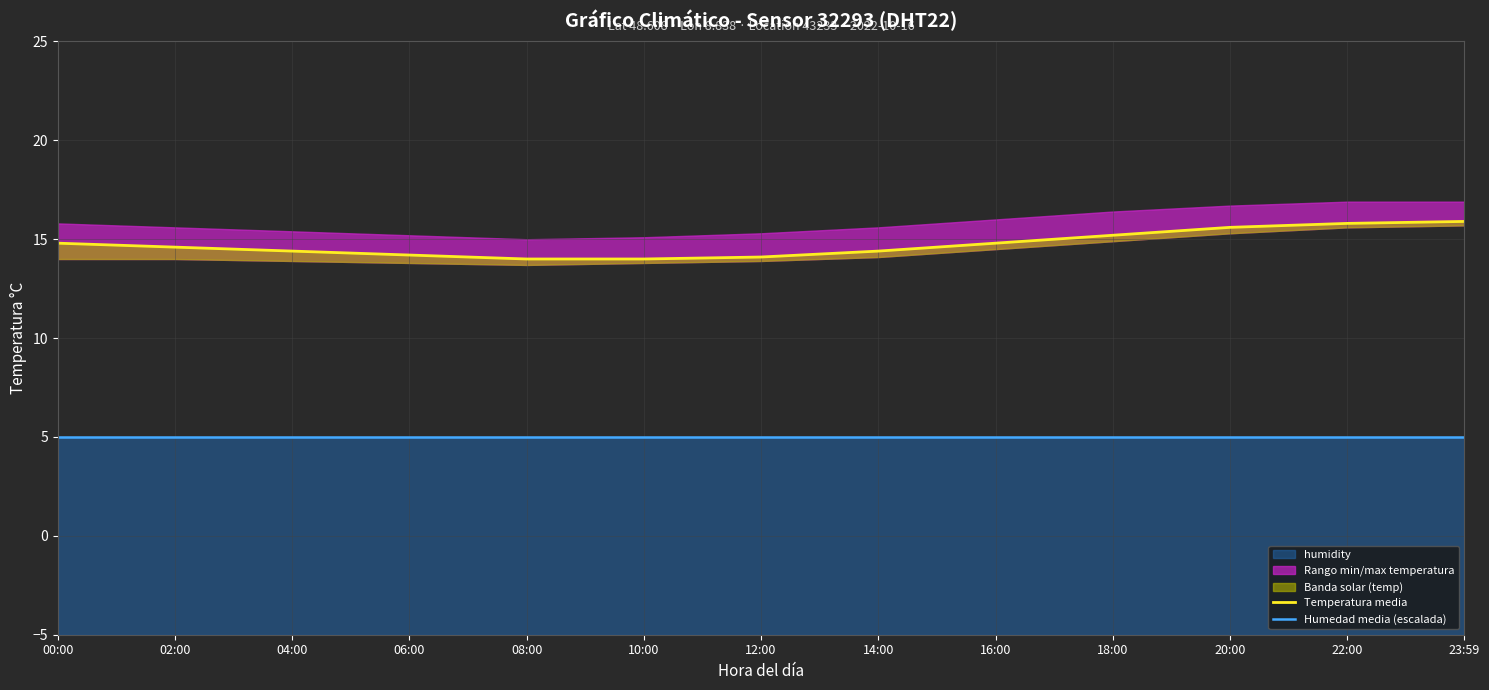

Reading left to right, transcribe all the data shown in this chart.

Temperatura media: 00:00=14.8	02:00=14.6	04:00=14.4	06:00=14.2	08:00=14.0	10:00=14.0	12:00=14.1	14:00=14.4	16:00=14.8	18:00=15.2	20:00=15.6	22:00=15.8	23:59=15.9
Humedad media (escalada): 00:00=5.0	02:00=5.0	04:00=5.0	06:00=5.0	08:00=5.0	10:00=5.0	12:00=5.0	14:00=5.0	16:00=5.0	18:00=5.0	20:00=5.0	22:00=5.0	23:59=5.0